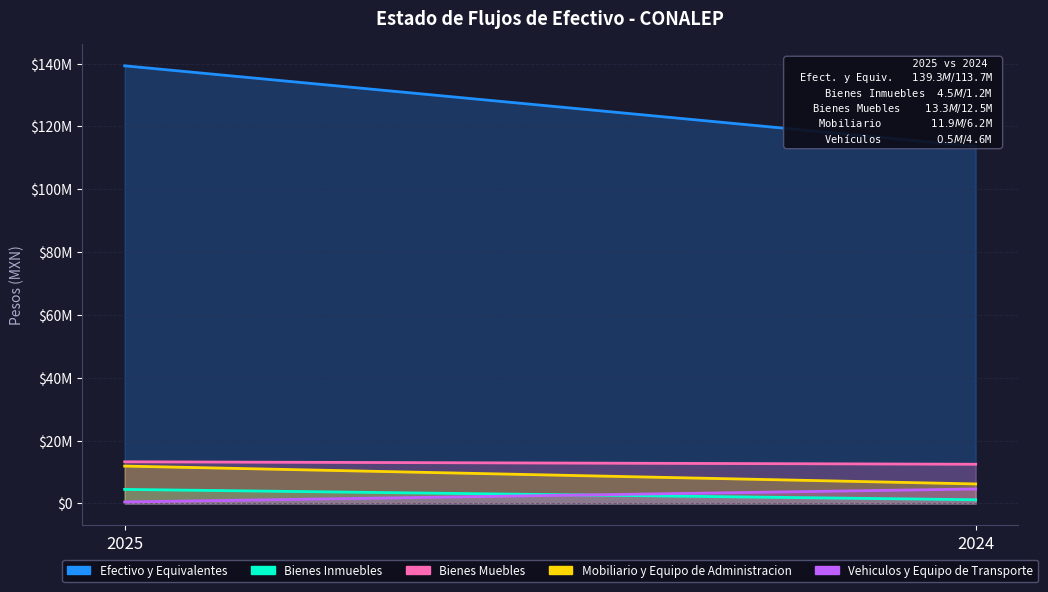

True or false: Vehiculos y Equipo de Transporte has a value of 4600000.0 at 2024.

True